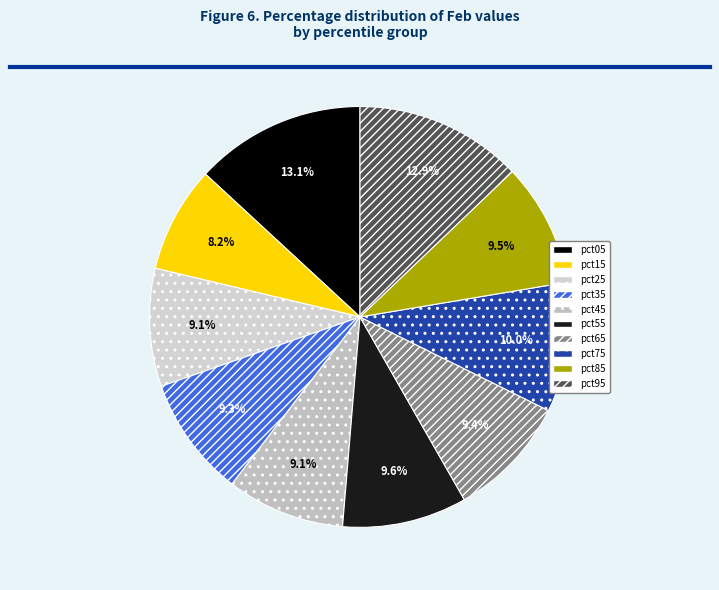

To the nearest percent, what portion does pct95 represent?

13%